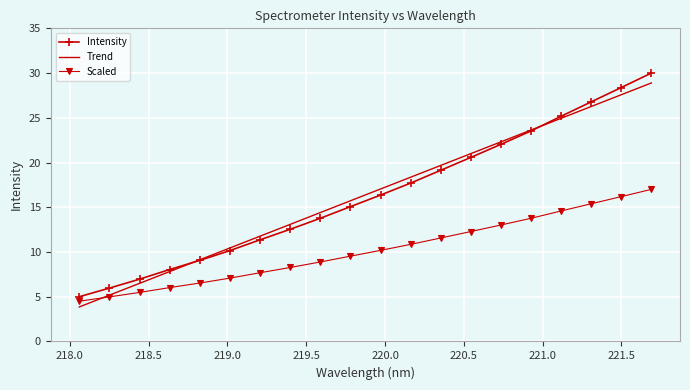

What is the minimum value for Scaled?

4.5